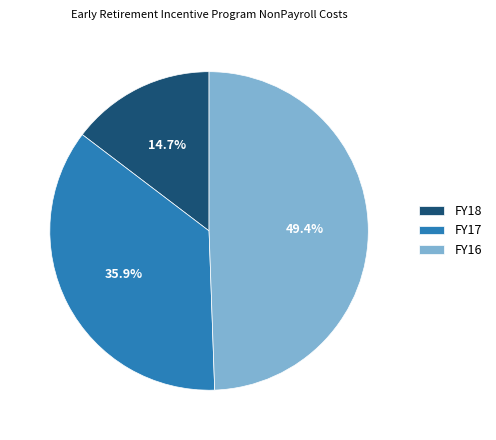

To the nearest percent, what is the difference between the FY18 and FY16 slice percentages?

35%